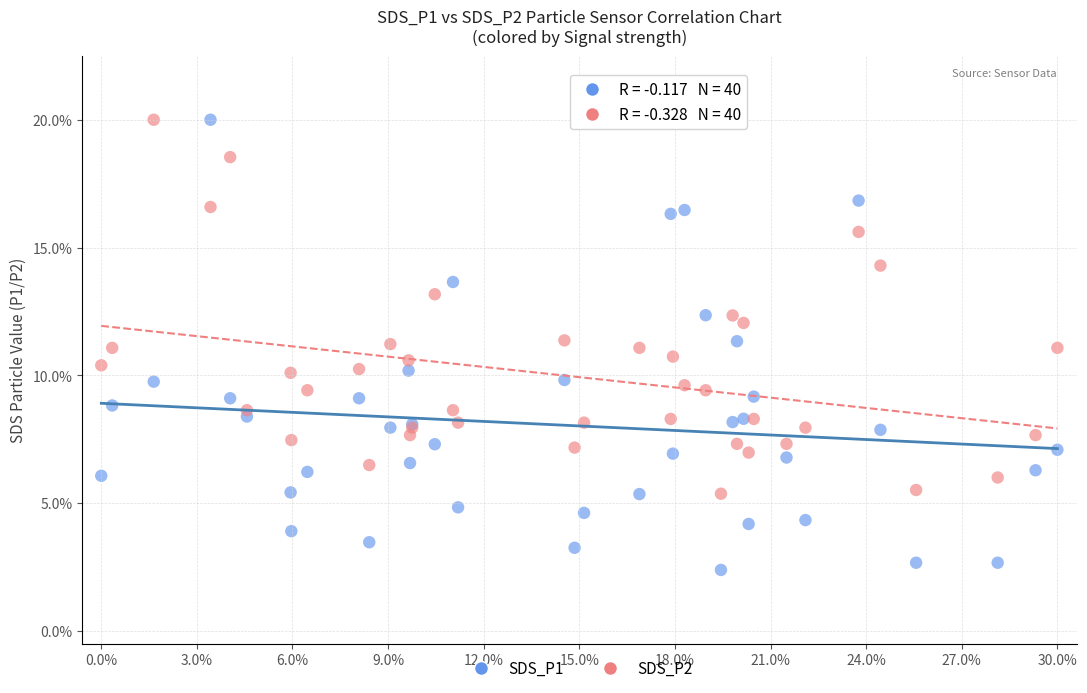

Which series contains the lowest Y value?

SDS_P1